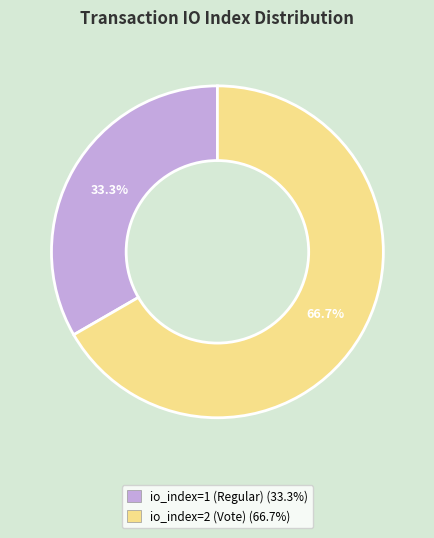

The io_index=2 (Vote) slice represents 67% of the pie. True or false?

True